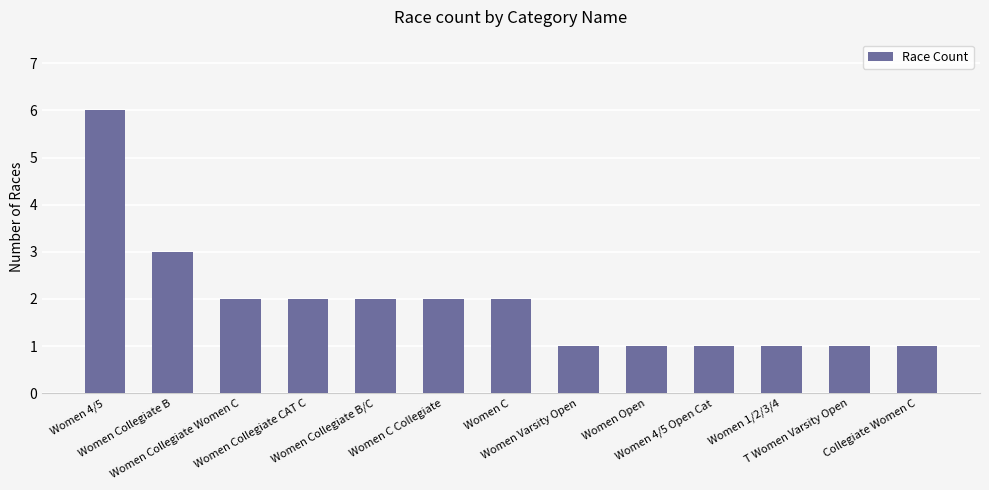

What is the sum of all values?

25